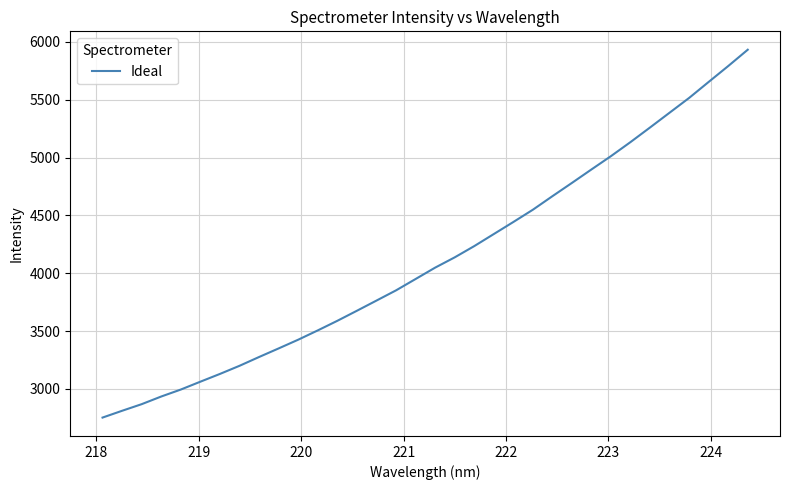

What is the minimum value shown in the chart?

2752.1